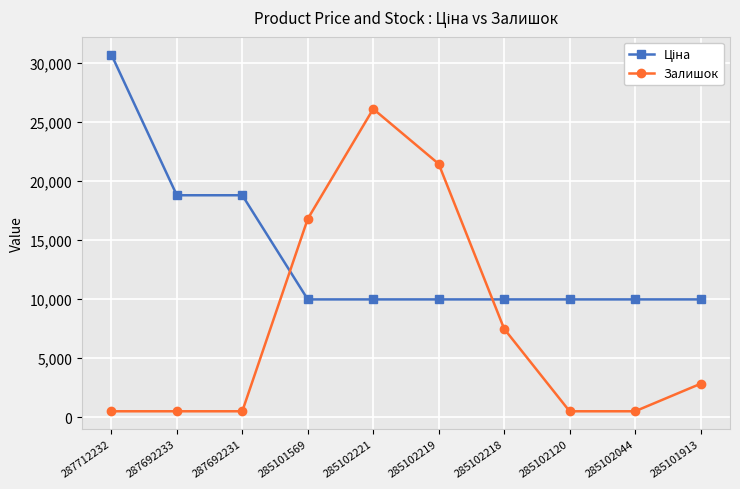

What is the label of the 4th point from the right?

285102218